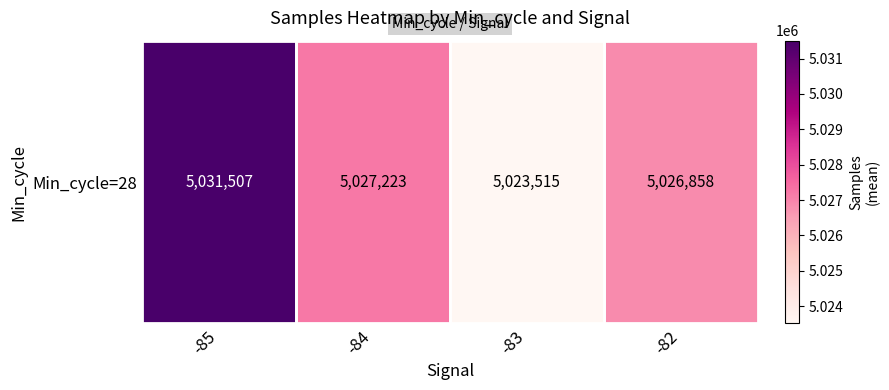

True or false: the data shows 5026858.0 at -82.

True